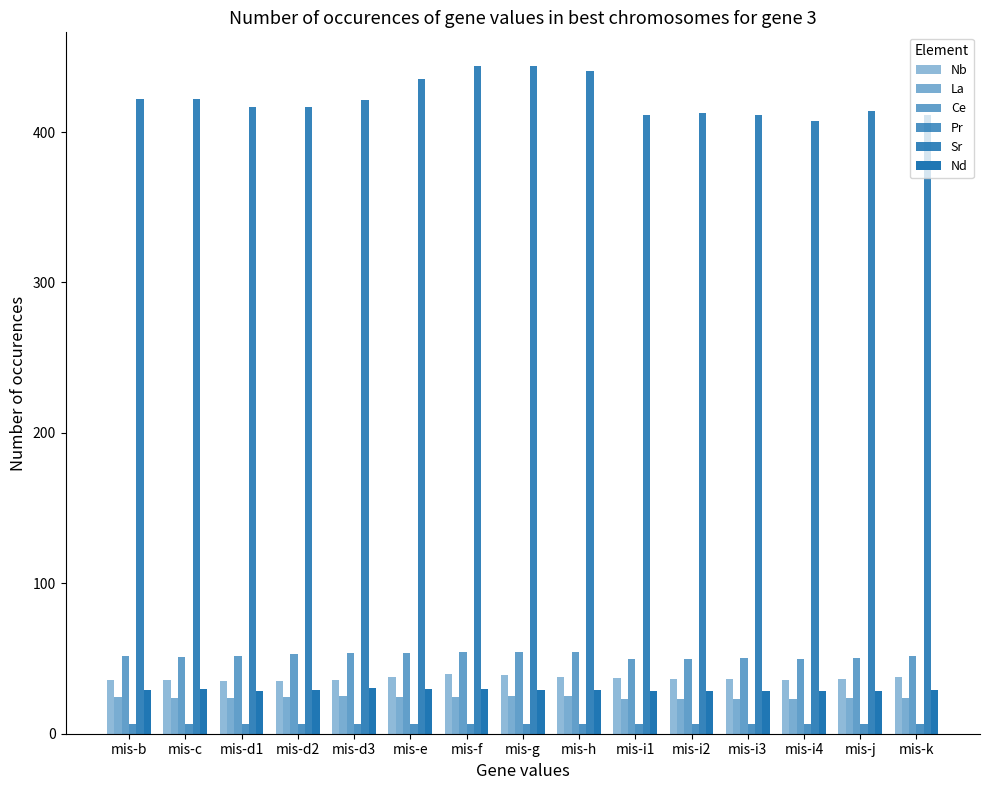

What is the highest value of the Sr series?

444.1